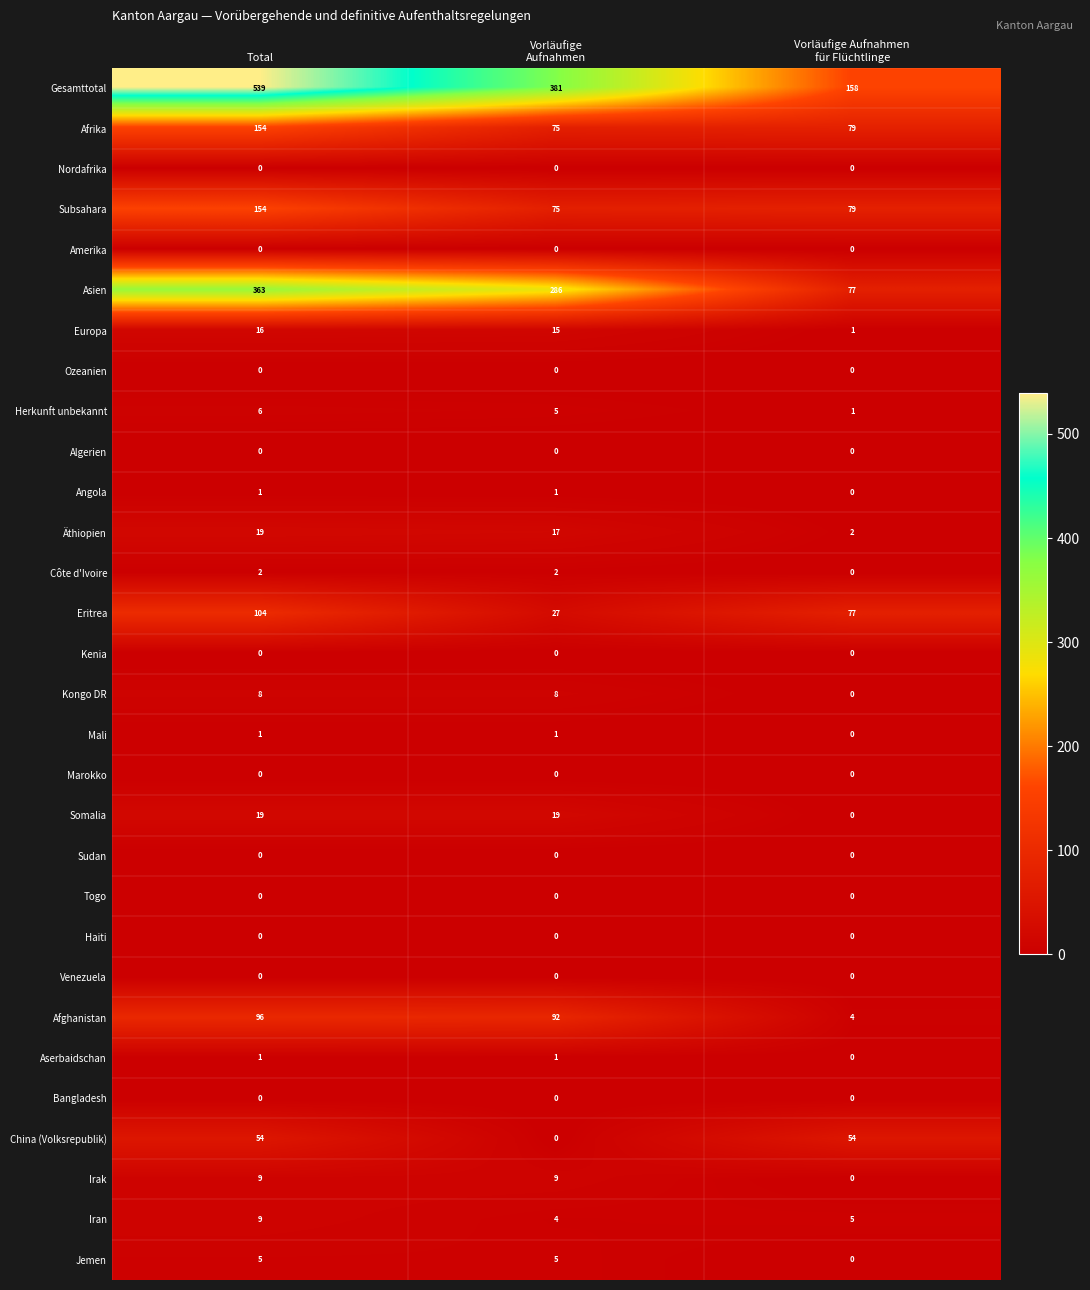

What is the average value of the Herkunft unbekannt series?

4